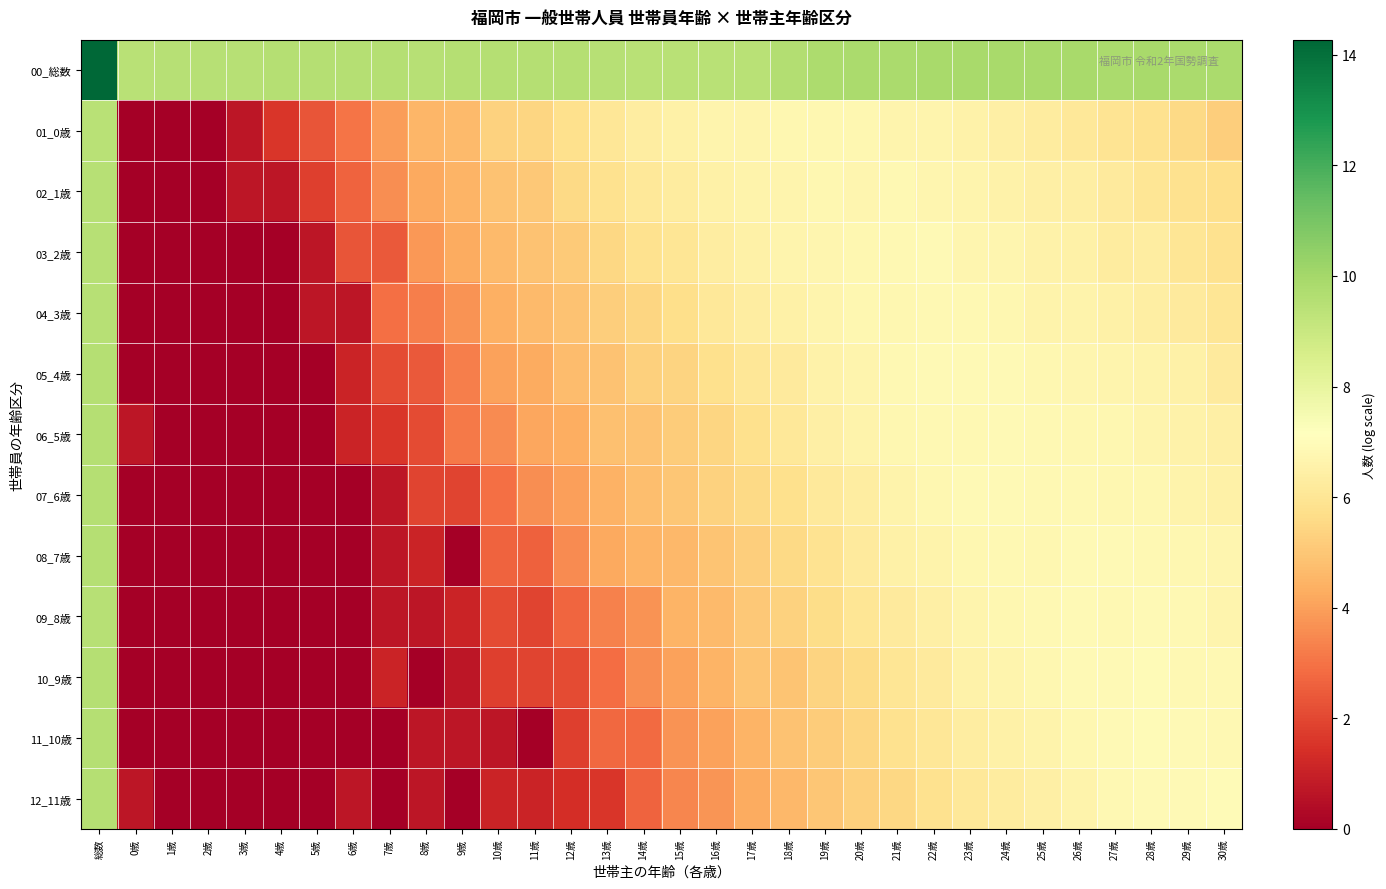

At which category is the sum across all series the highest?

総数